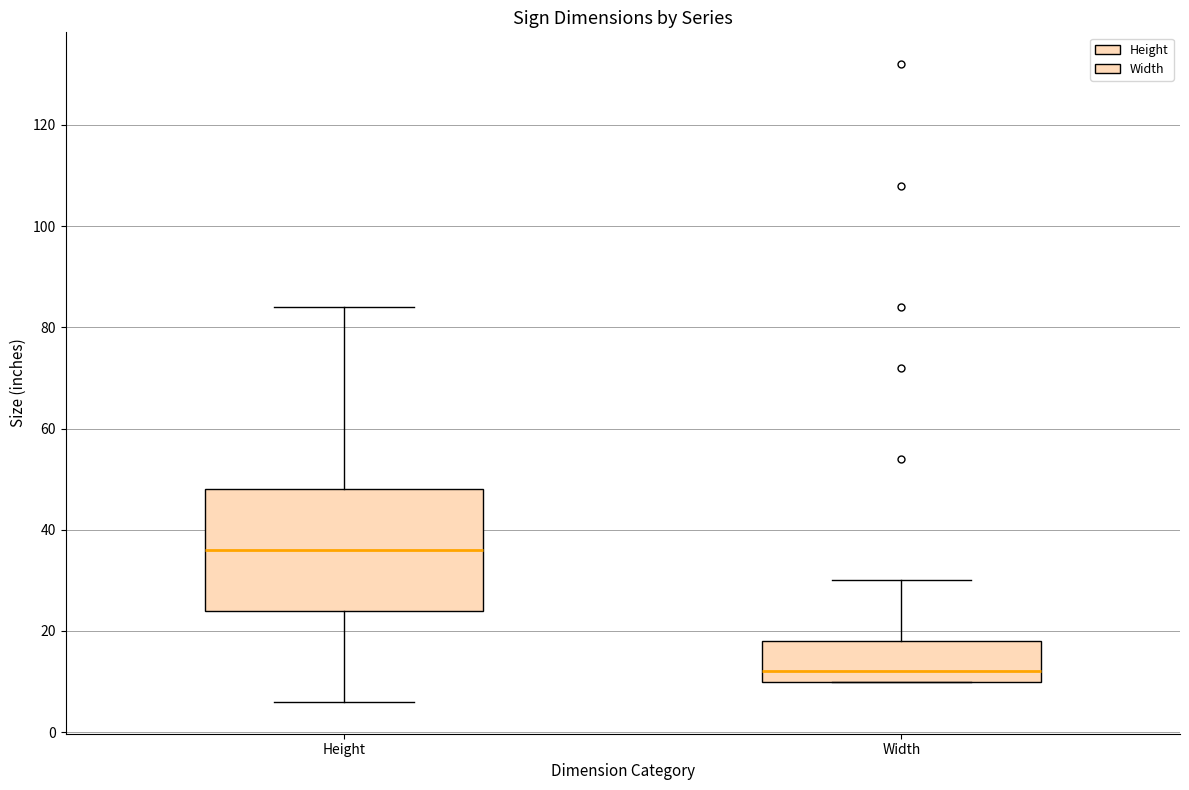

Which box is the tallest, from its lower edge to its upper edge?

Height